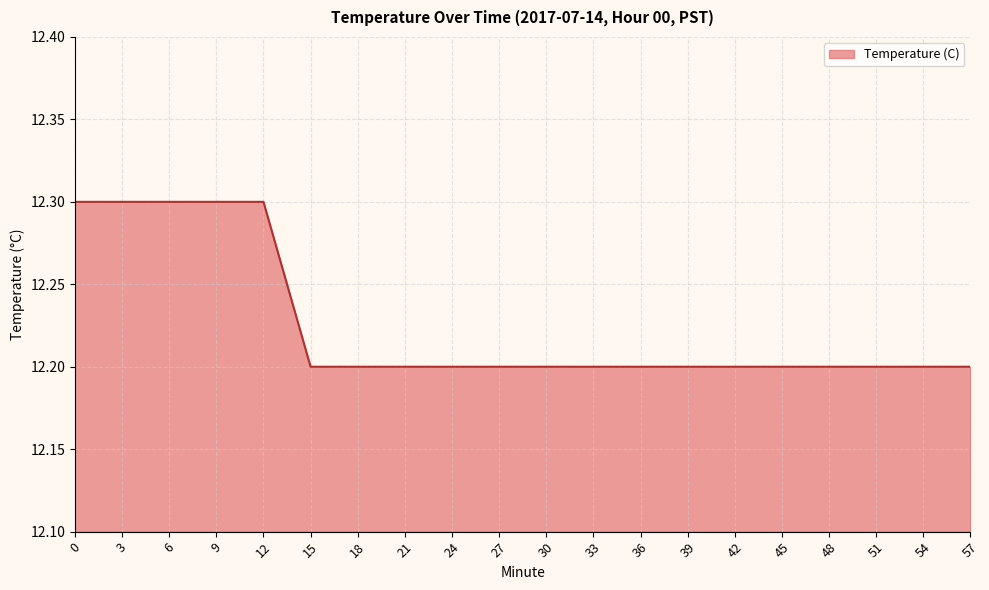

How many distinct data groups are displayed?

1